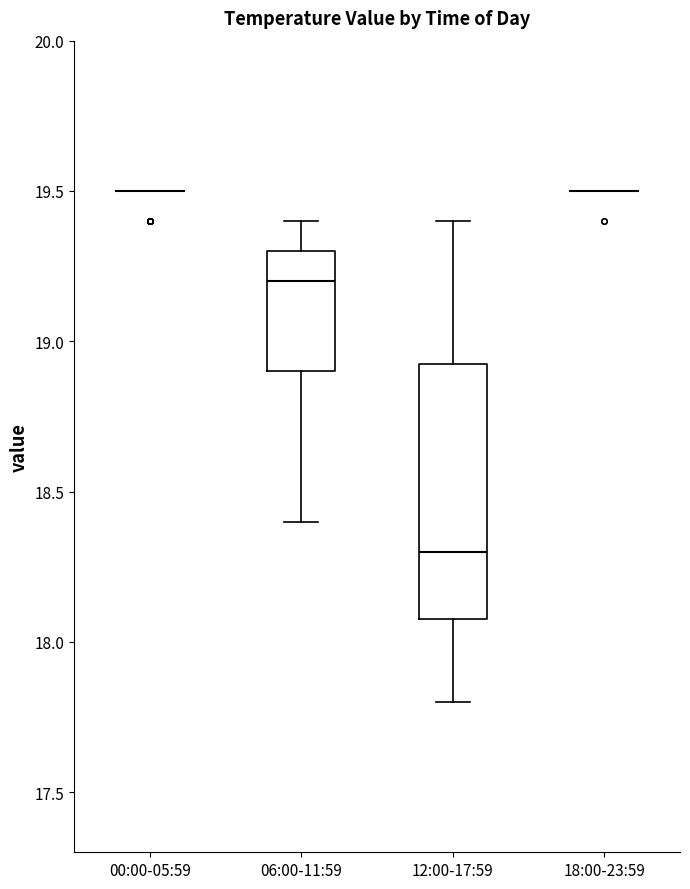

Reading left to right, read every box against the y-axis: the position of its median line, the range the box covers, and the ends of its whiskers. The values are not printed on the chart, so give them approximately, as read against the axis.

00:00-05:59: box collapsed to a line at 19.50, whiskers 19.50 to 19.50
06:00-11:59: median 19.20, box 18.90 to 19.30, whiskers 18.40 to 19.40
12:00-17:59: median 18.30, box 18.10 to 18.95, whiskers 17.80 to 19.40
18:00-23:59: box collapsed to a line at 19.50, whiskers 19.50 to 19.50